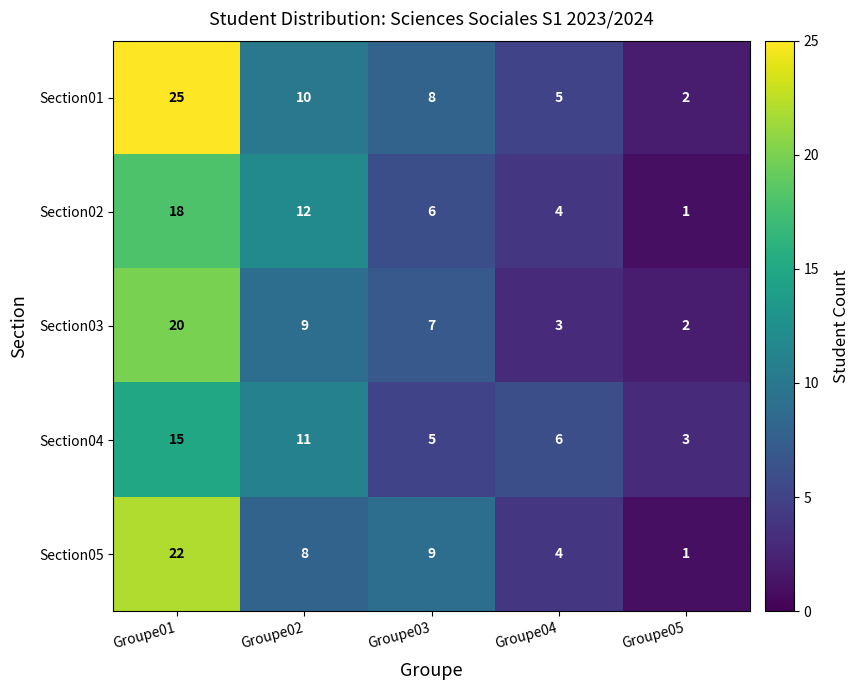

The value of Section05 at Groupe04 is 4. True or false?

True